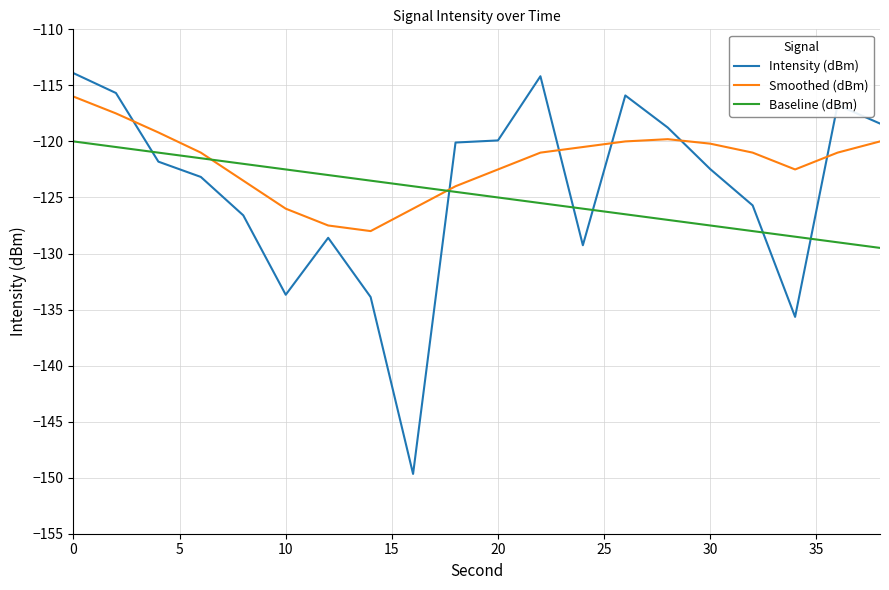

List the series in order of their peak value, lowest first.

Baseline (dBm), Smoothed (dBm), Intensity (dBm)